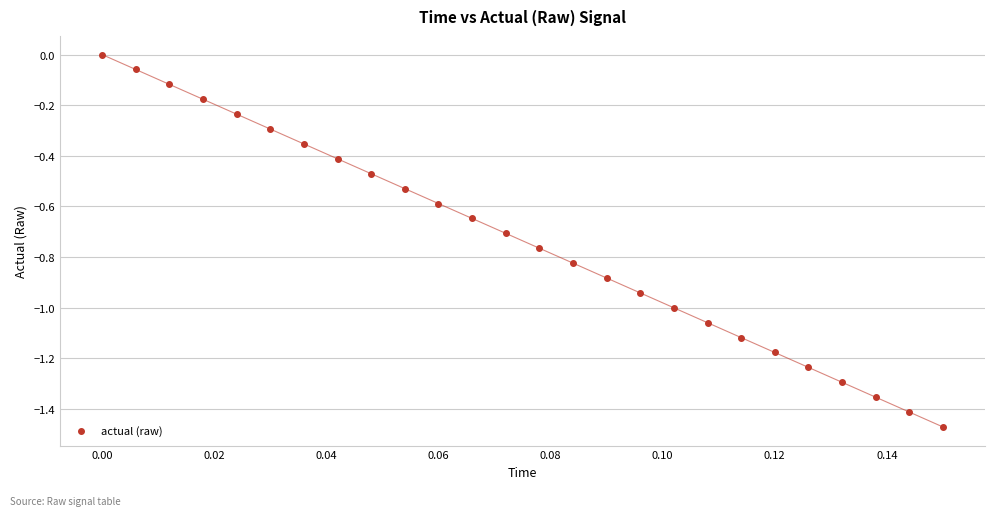

What is the range of Y values (max minus min)?

1.5